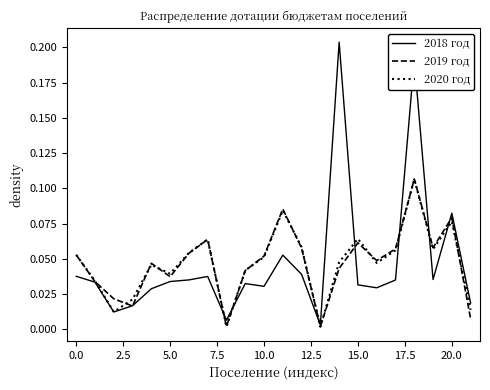

Where is 2018 год nearest to the value 0?

13